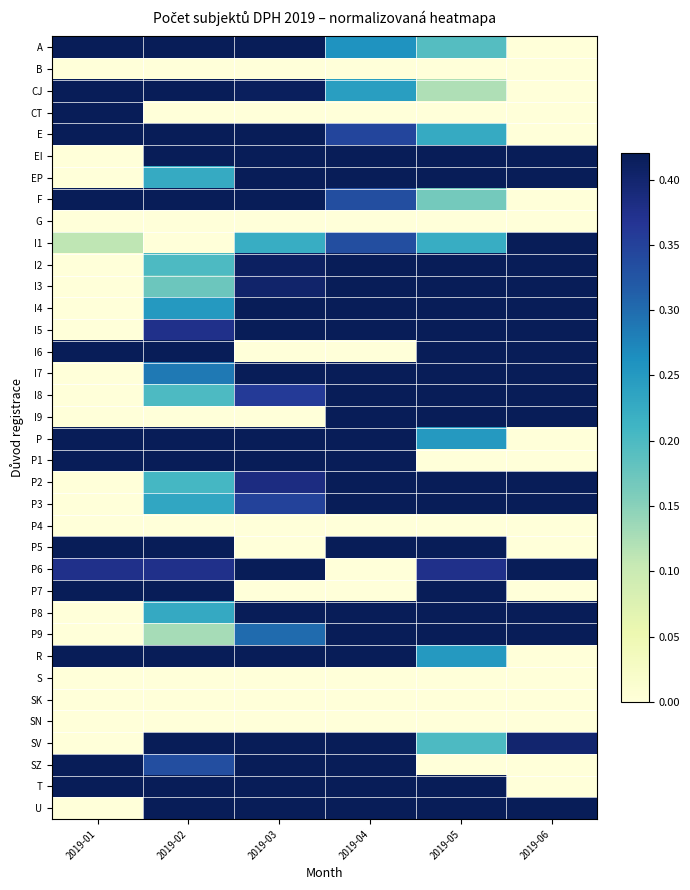

At how many categories does at least one series exceed 0?

6